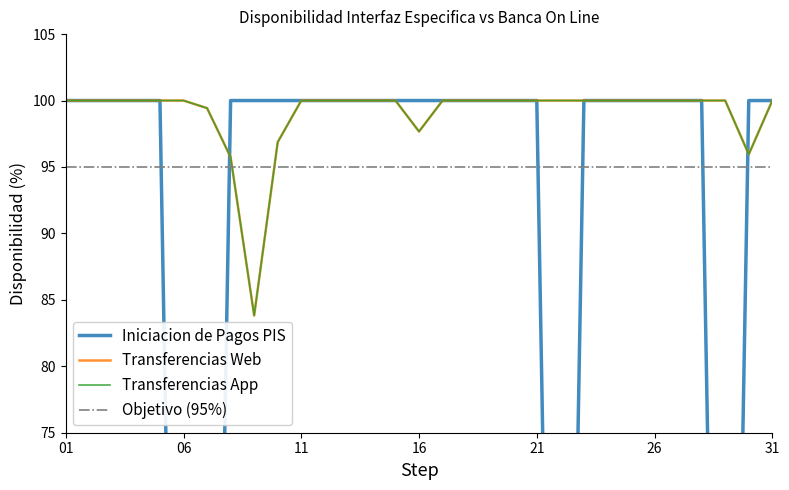

Does the chart display data point markers on the line(s)?

No